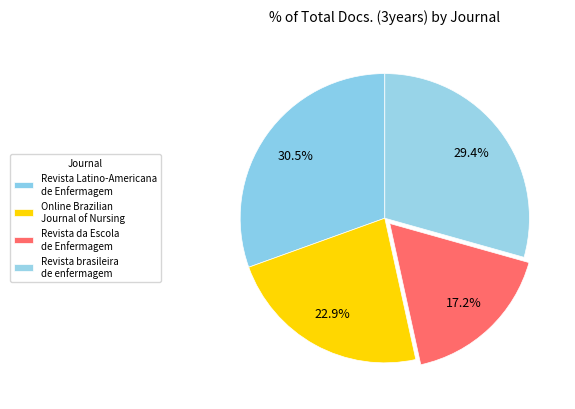

How many segments does this pie chart have?

4